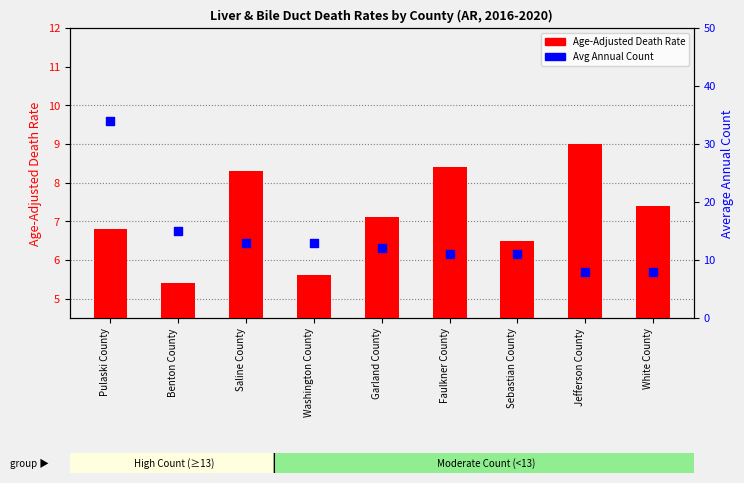

What is the total value across all series at Faulkner County?

19.4